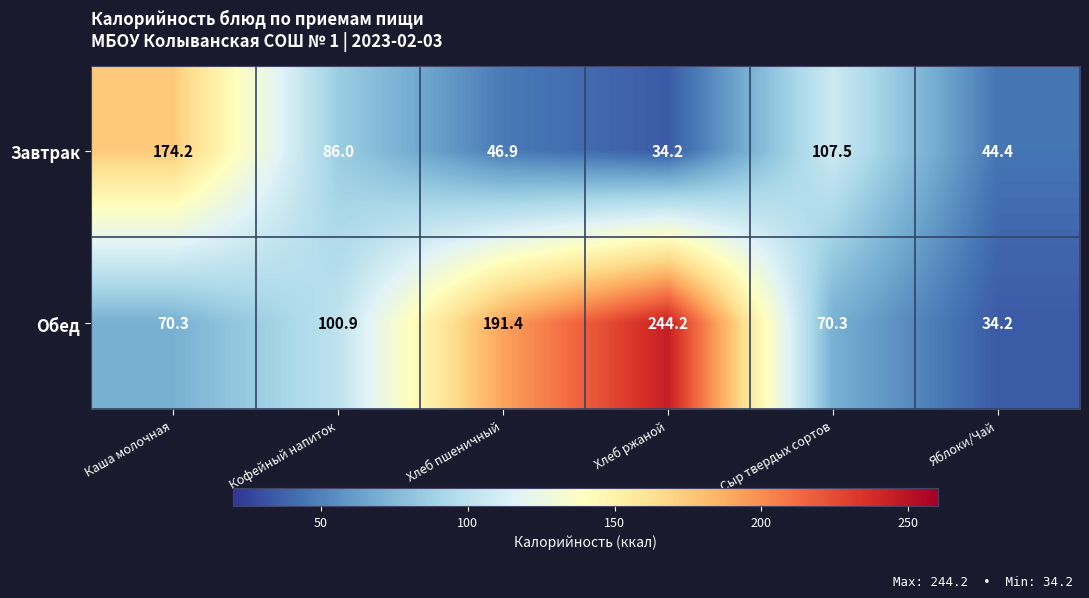

What is the lowest value of the Завтрак series?

34.2